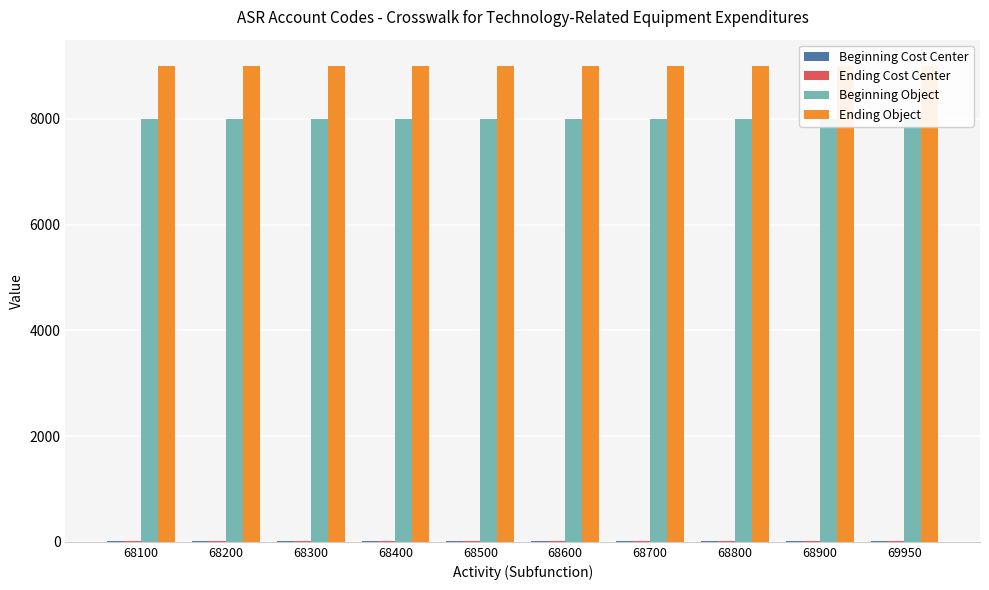

Which category has the highest value in the Ending Object series?

68100